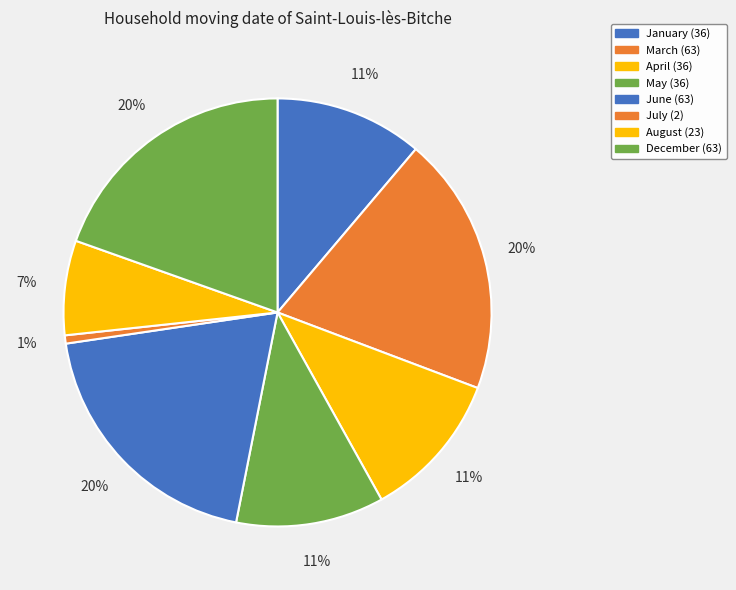

How many slices are in this pie chart?

8